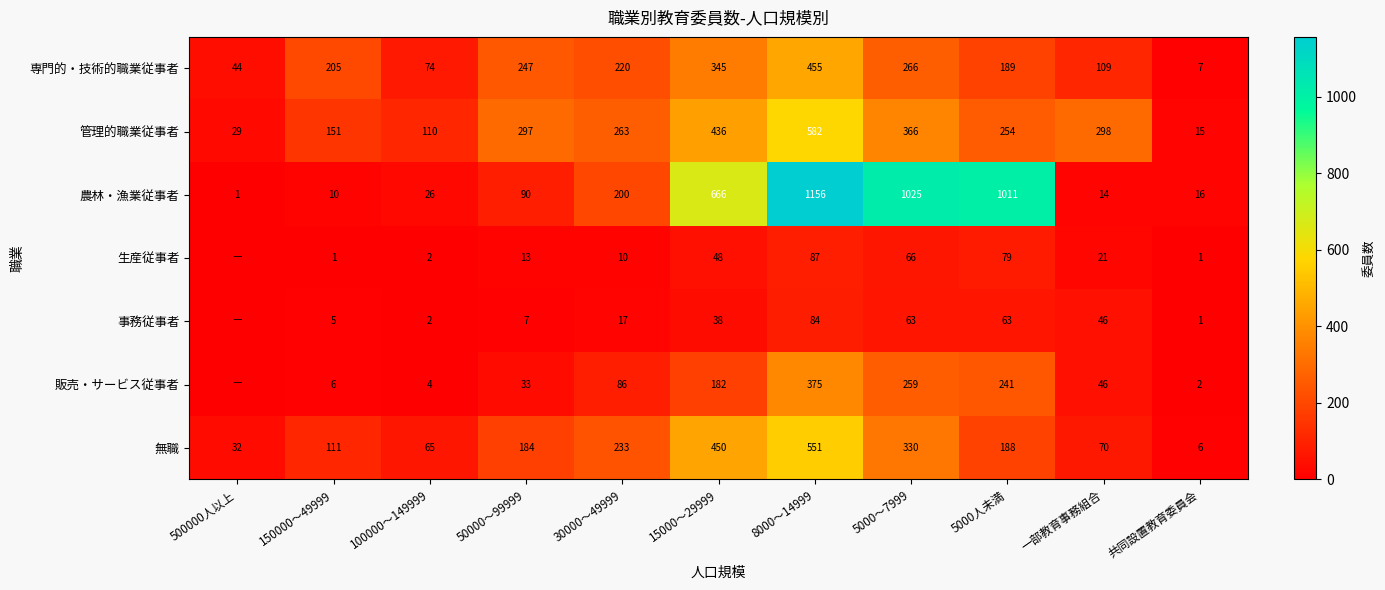

What is the total value across all series at 一部教育事務組合?

604